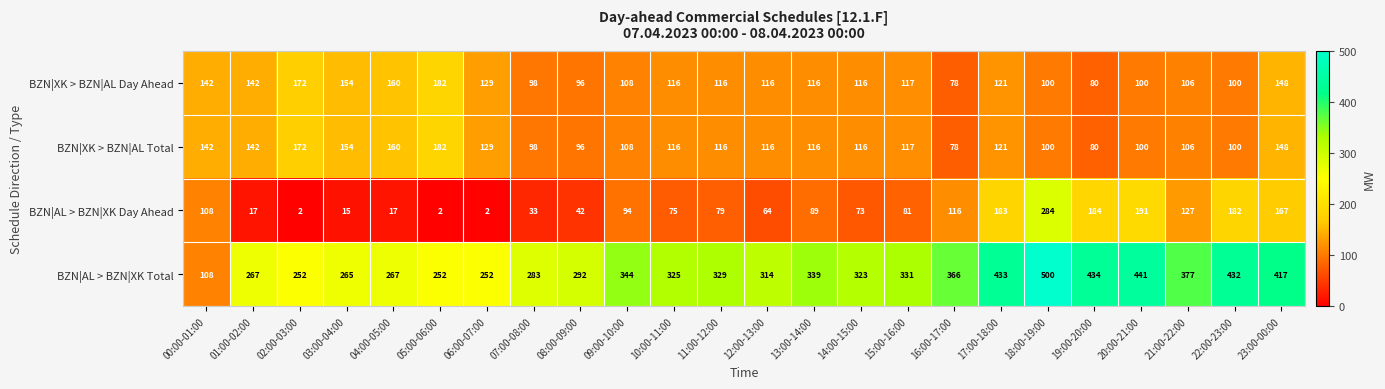

The value of BZN|AL > BZN|XK Total at 23:00-00:00 is 284. True or false?

False